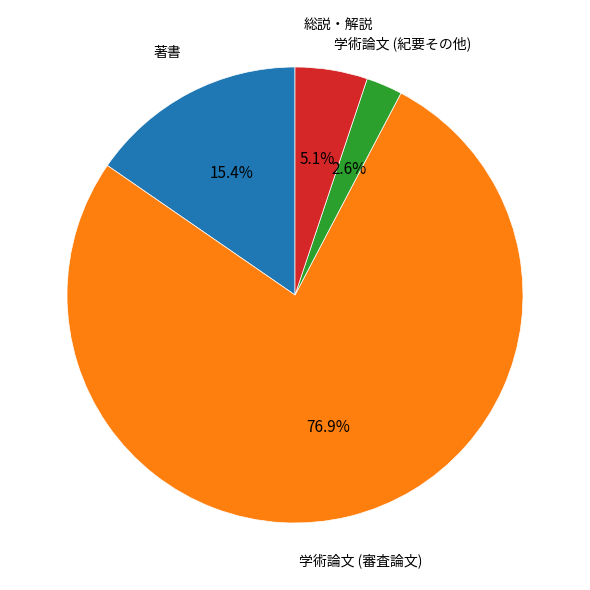

Is there any slice that represents more than half of the pie?

Yes